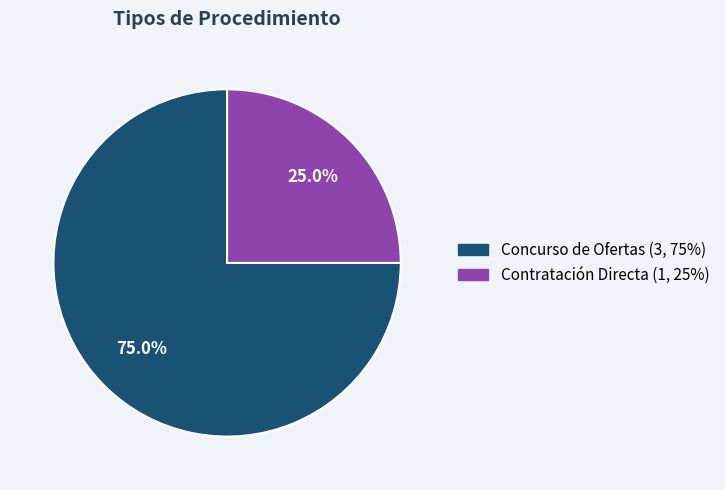

Is there any slice that represents more than half of the pie?

Yes